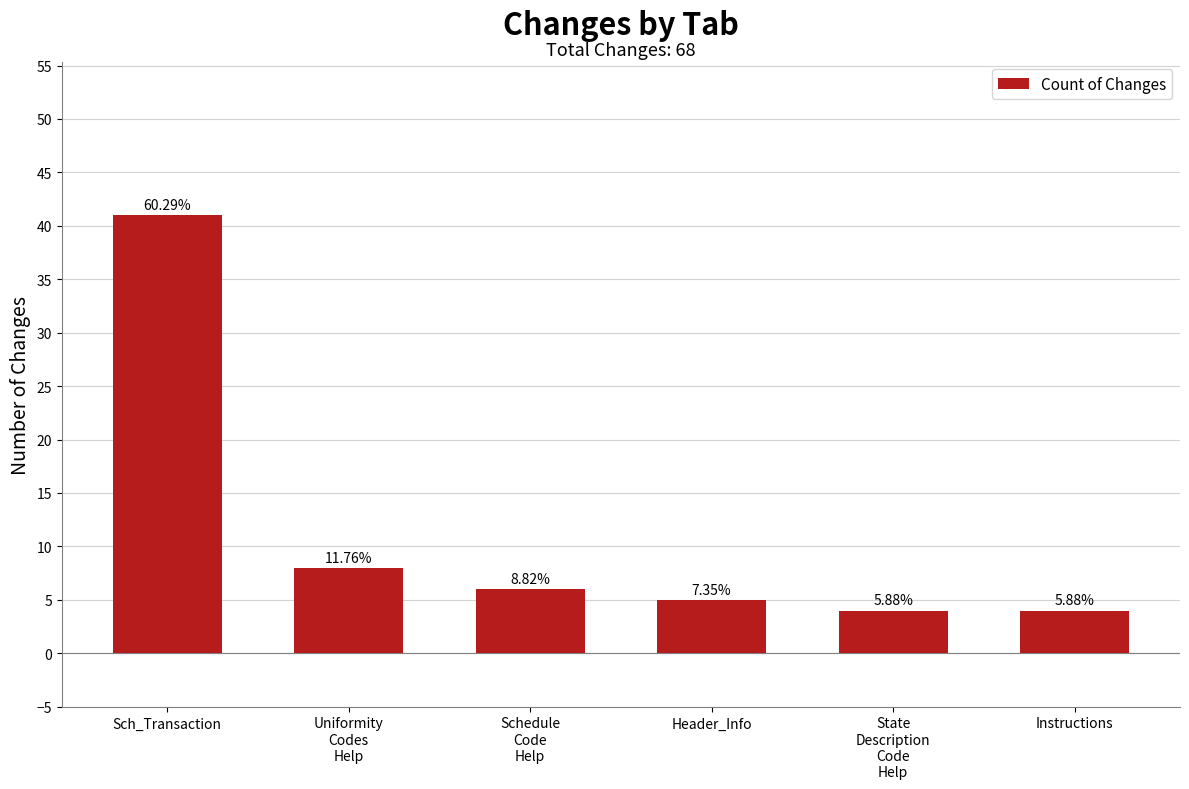

How many bars are there in total?

6